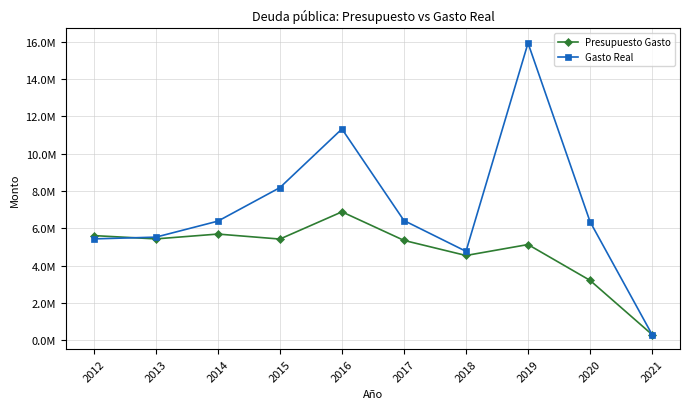

At which category is the sum across all series the highest?

2019